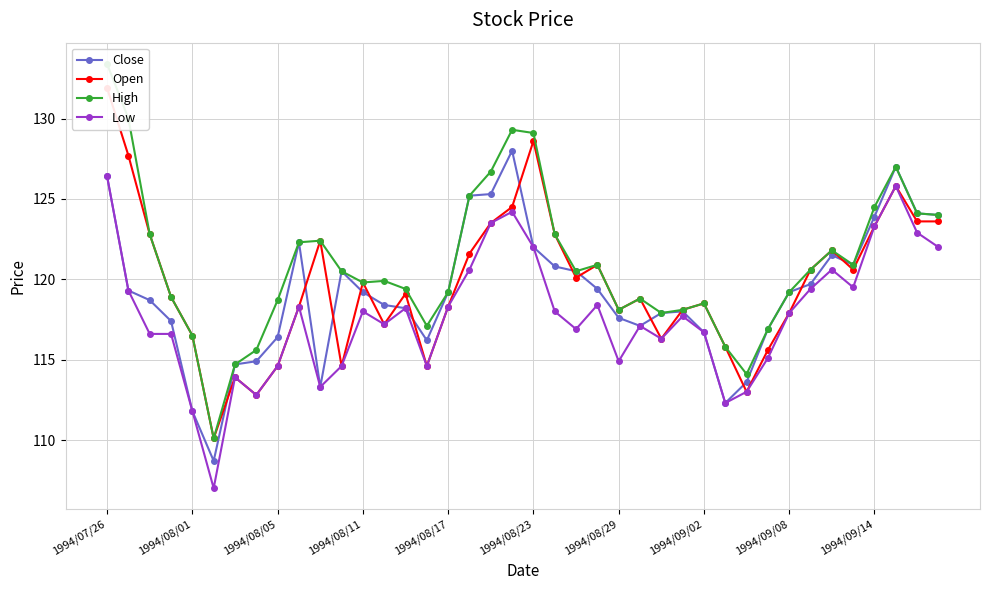

What is the minimum value for Low?

107.0